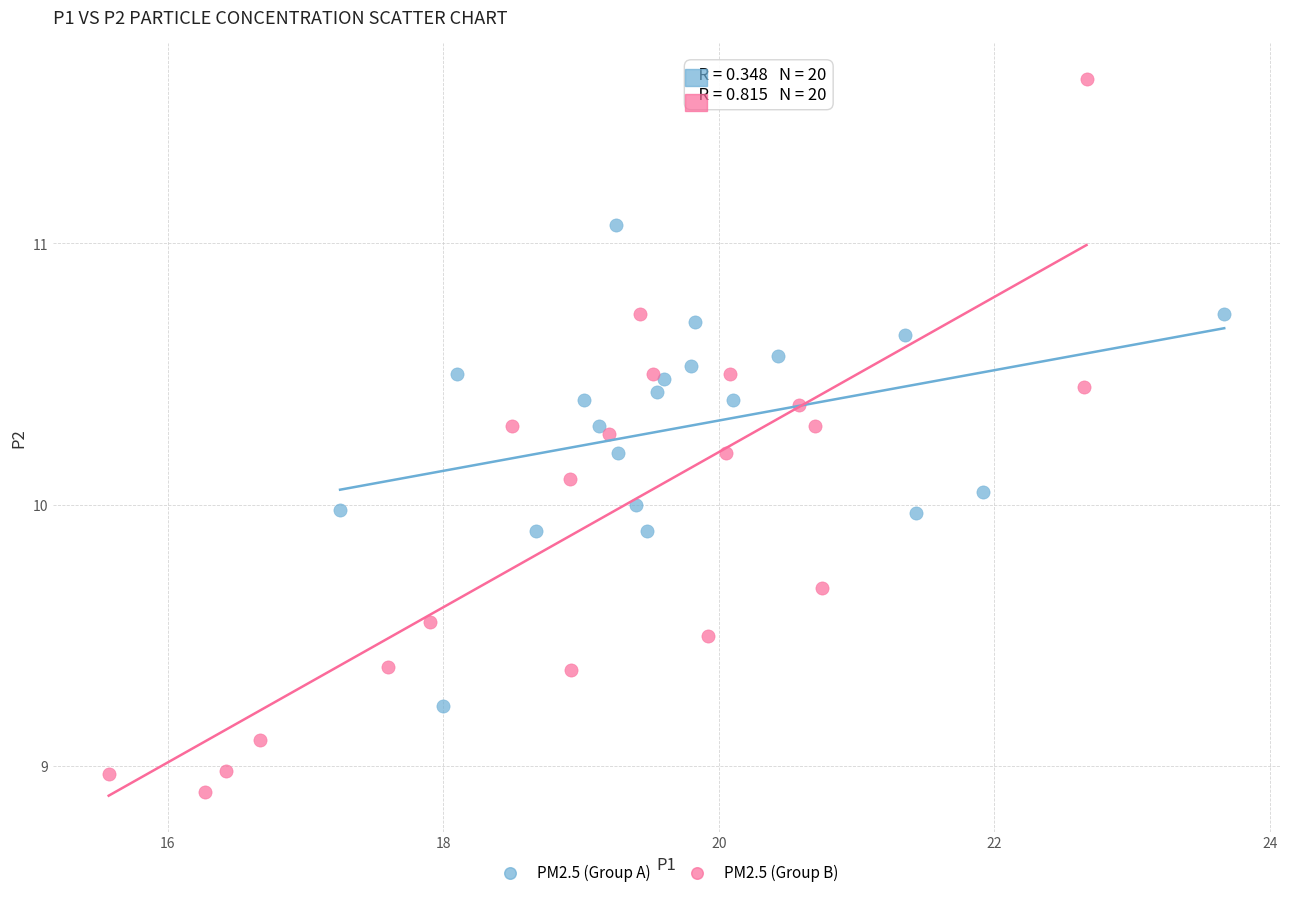

What are all the series names shown in the legend?

PM2.5 (Group A), PM2.5 (Group B)